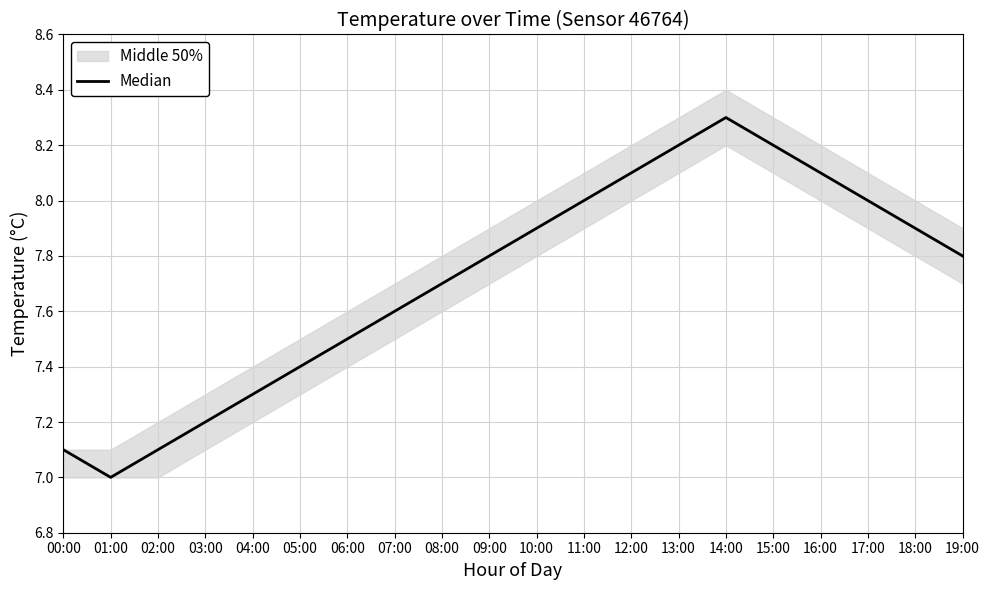

What value does the data have at 17:00?

8.0